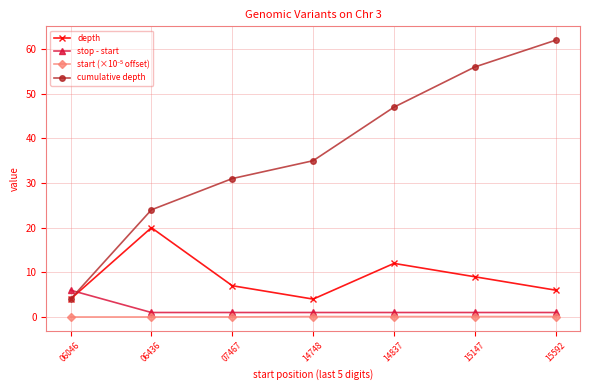

The depth series shows 7.0 at 07467. True or false?

True